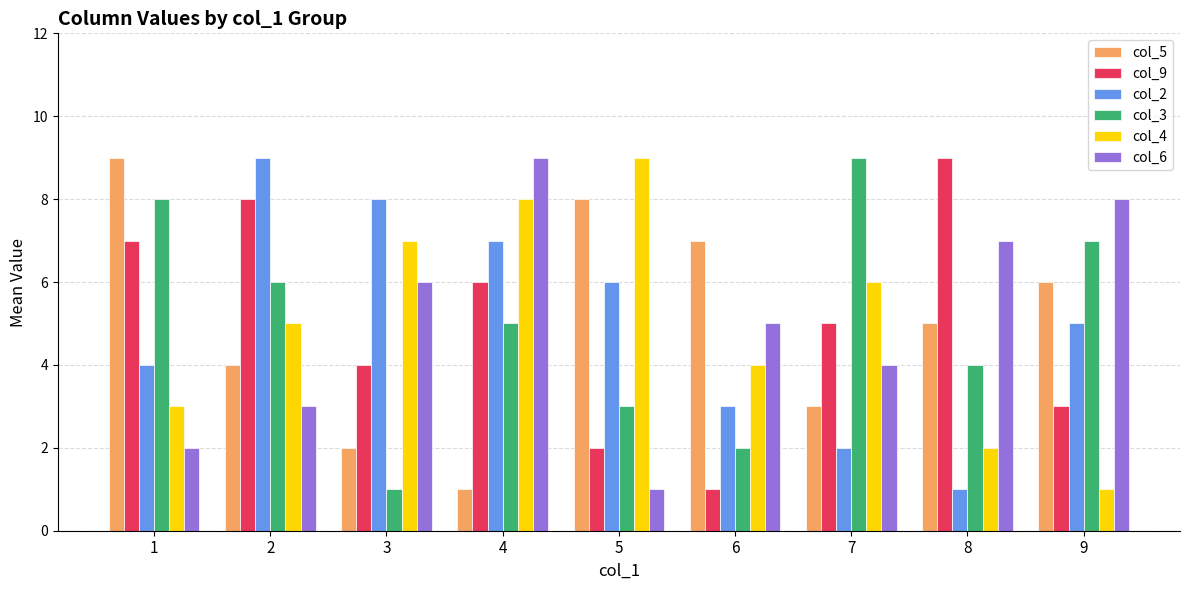

Does the chart contain stacked bars?

No